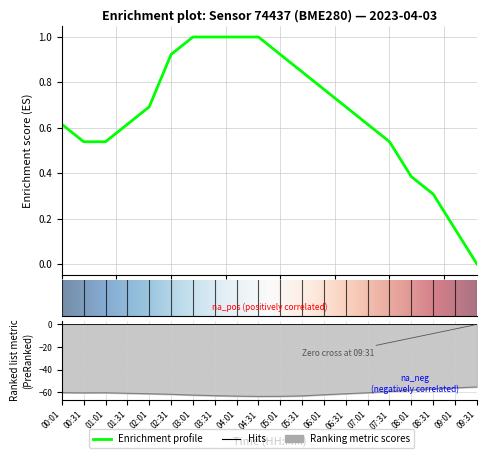

At which category does temperature reach its first local peak?

01:01